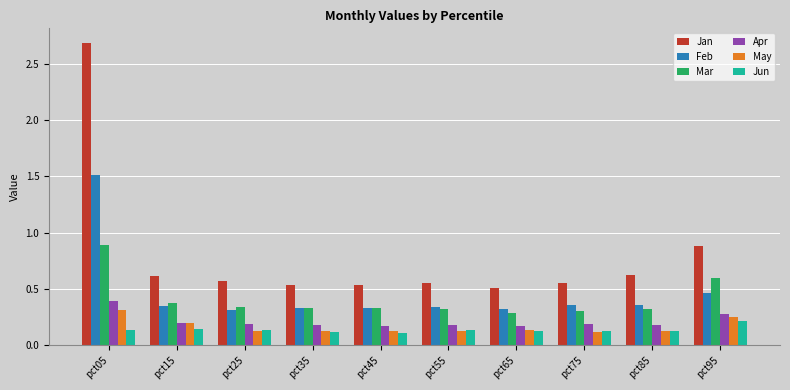

What is the spread (max minus min) of values at pct05?

2.5